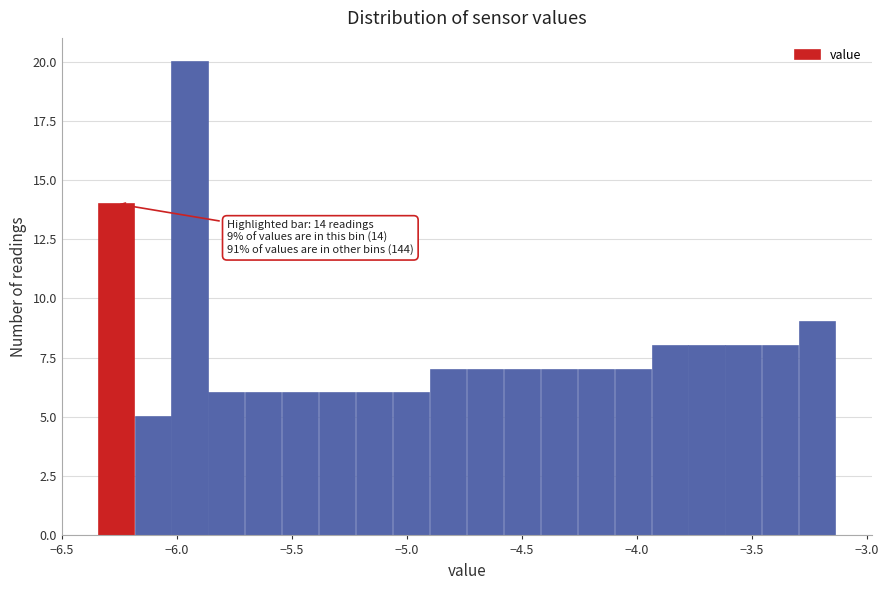

Read against the x-axis, roughly where is the centre of the tallest bar?

-5.95